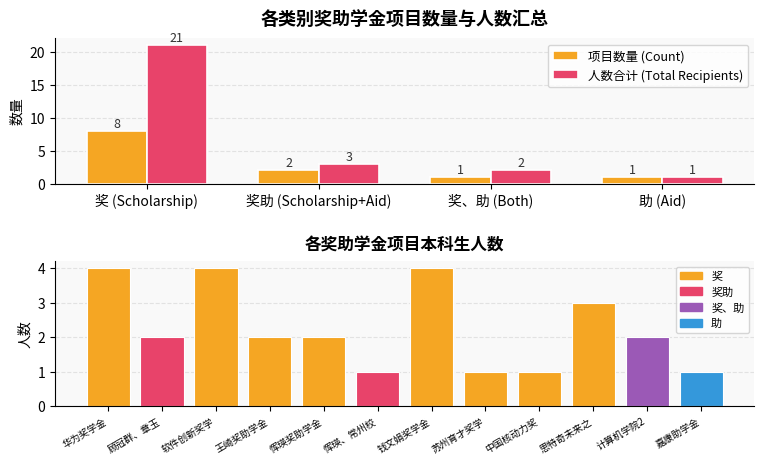

What is the minimum value shown in the chart?

1